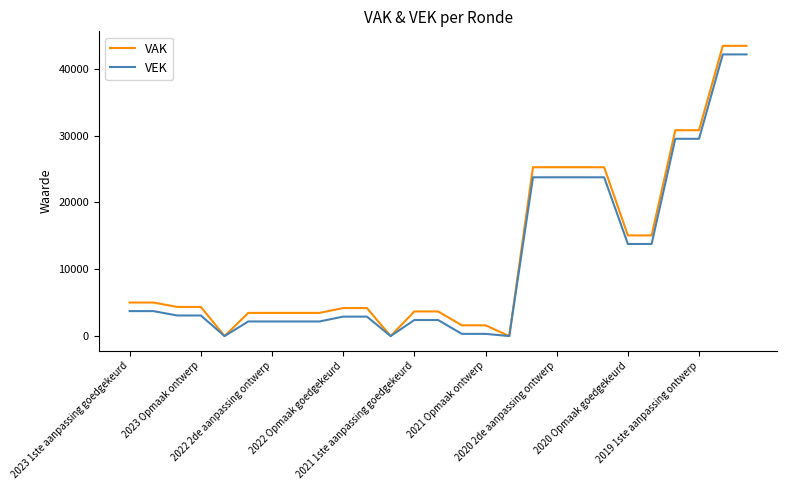

What is the greatest value displayed?

43428